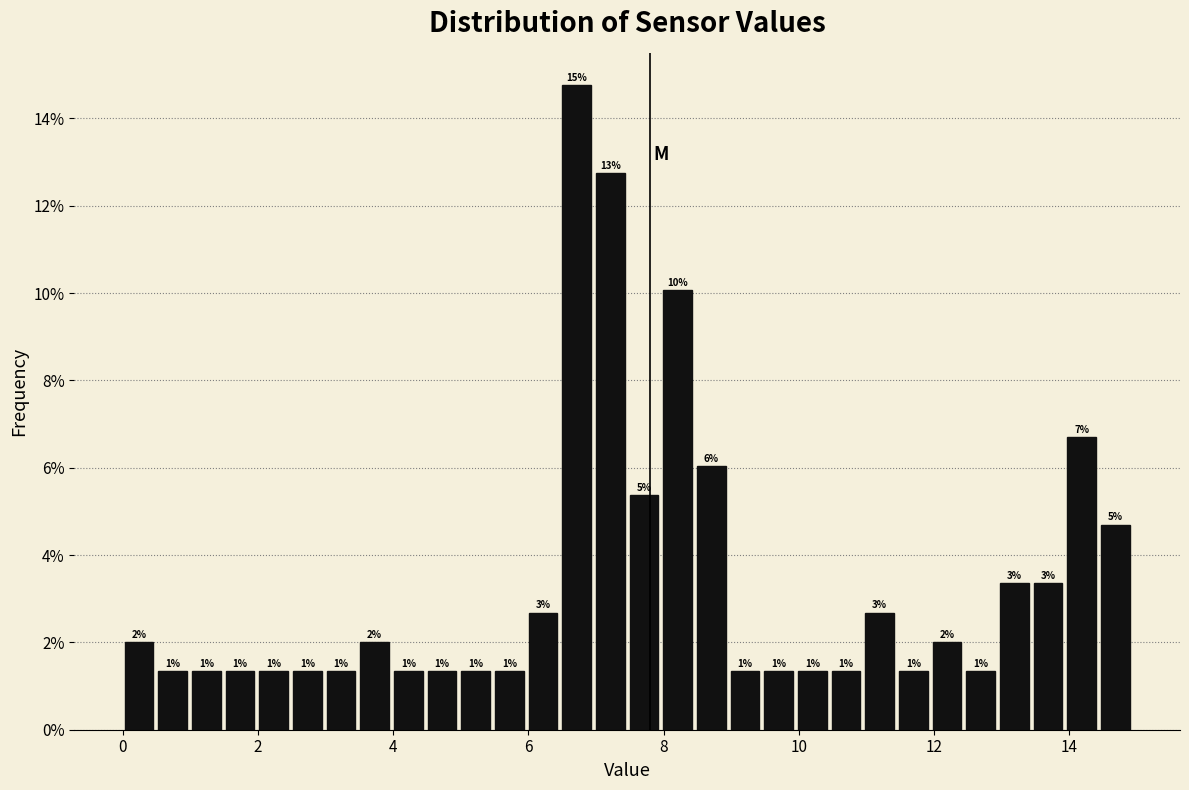

Read against the x-axis, roughly where is the centre of the tallest bar?

6.8